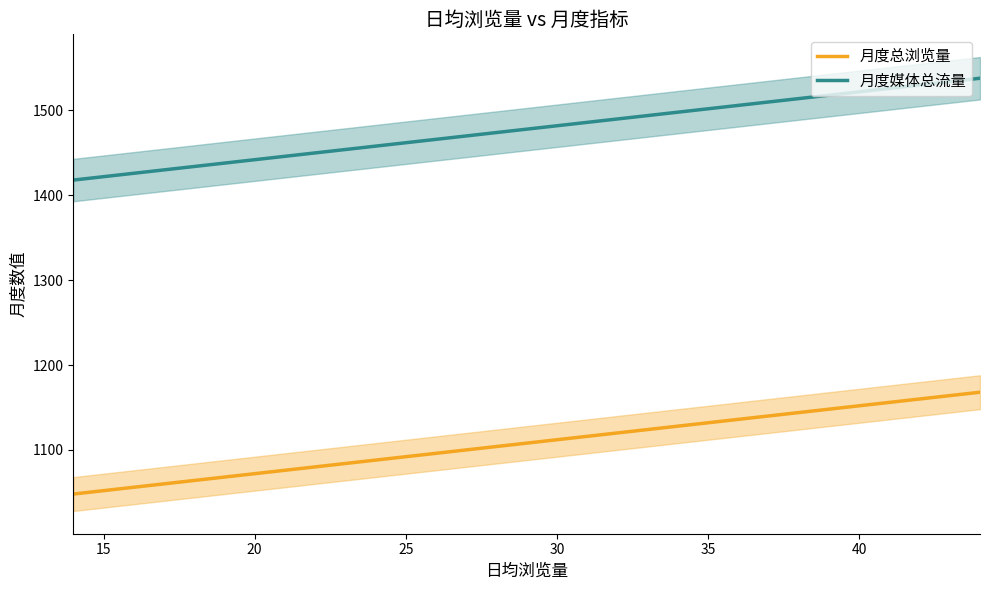

What is the sum of all 月度媒体总流量 values?

25394